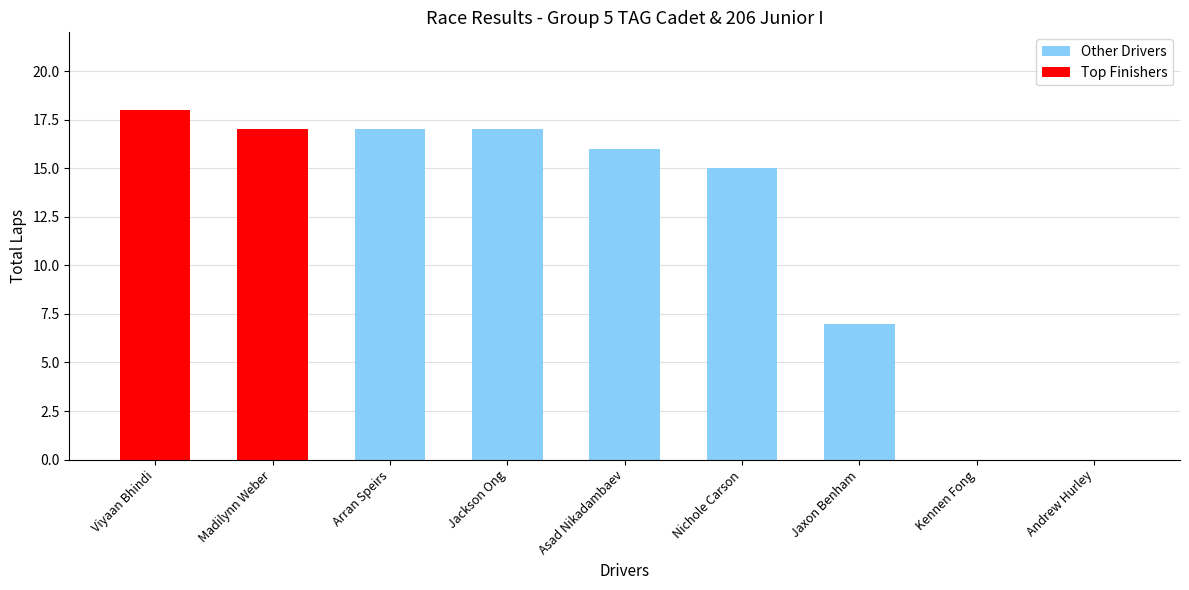

What is the change in value from Viyaan Bhindi to Jaxon Benham?

-11